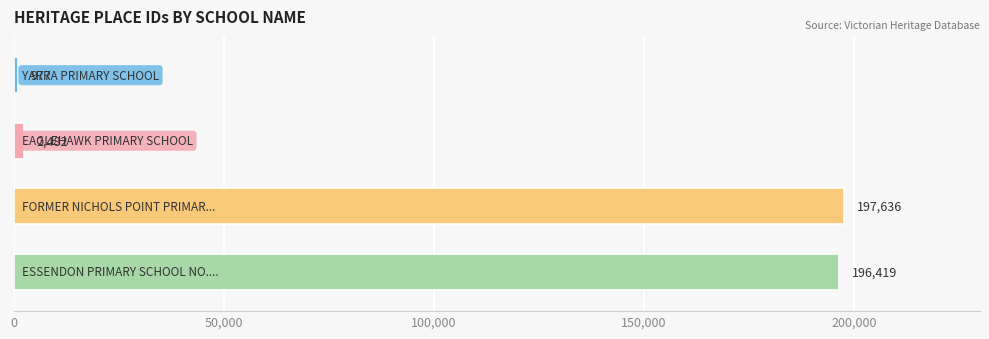

What is the maximum value shown in the chart?

197636